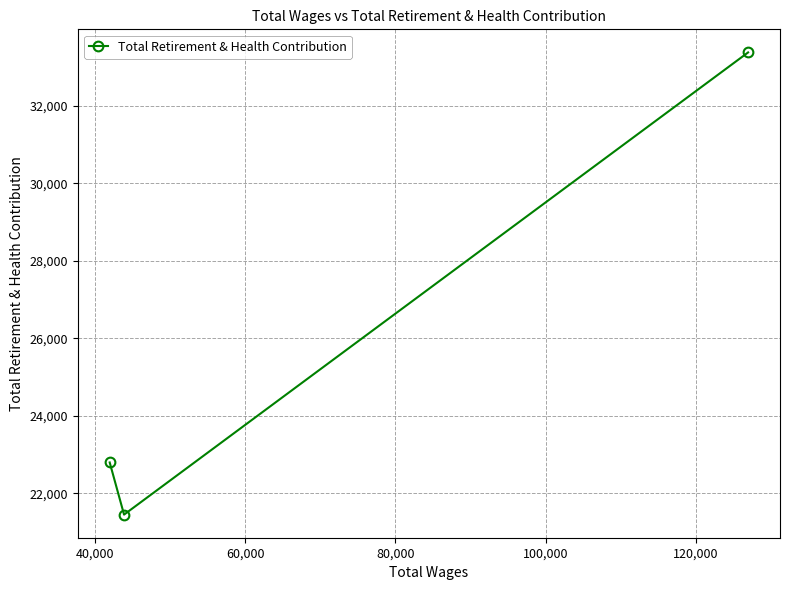

What is the difference between the second highest and minimum values?

1346